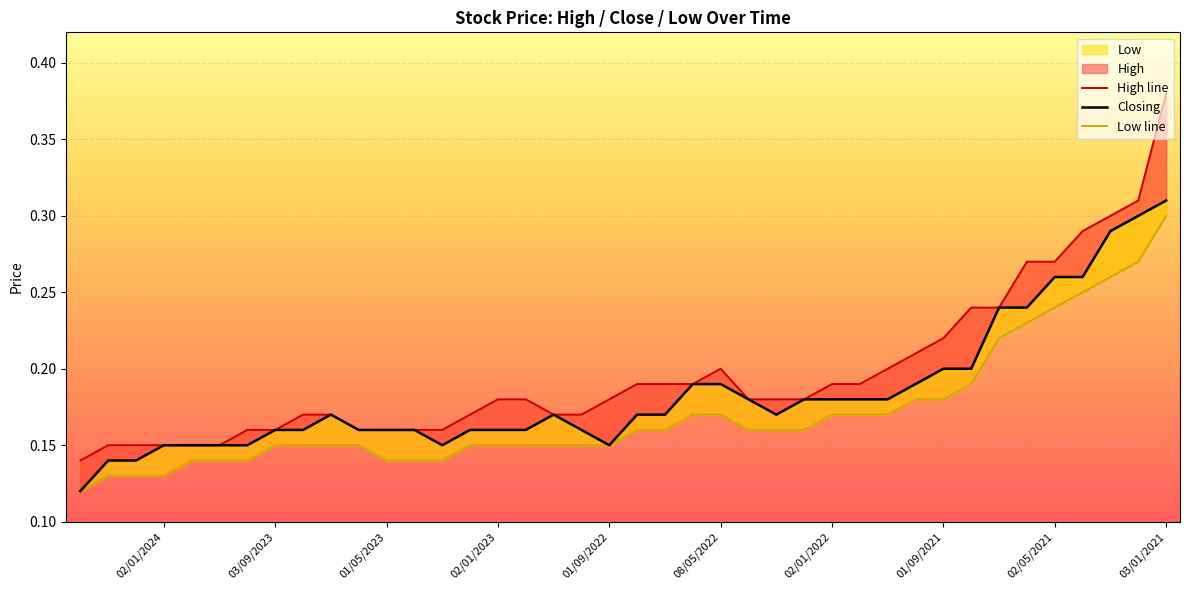

What is the total value across all series at 03/09/2023?

0.5